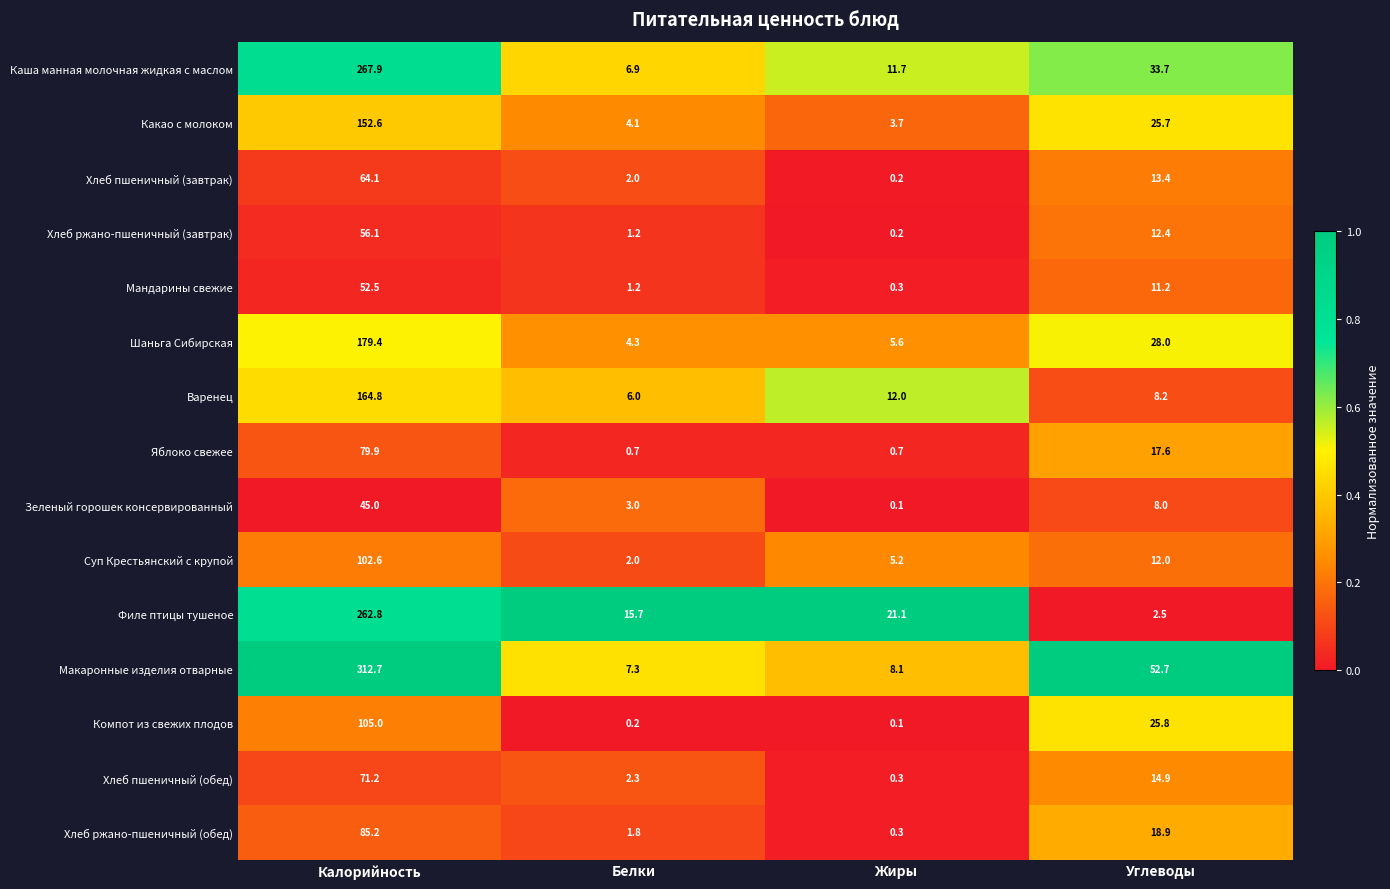

What is the total value across all series at Калорийность?

2001.8